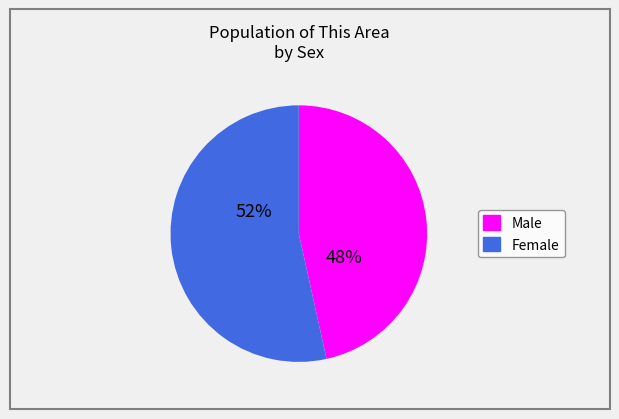

What is the change in value from Male to Female?

+1196